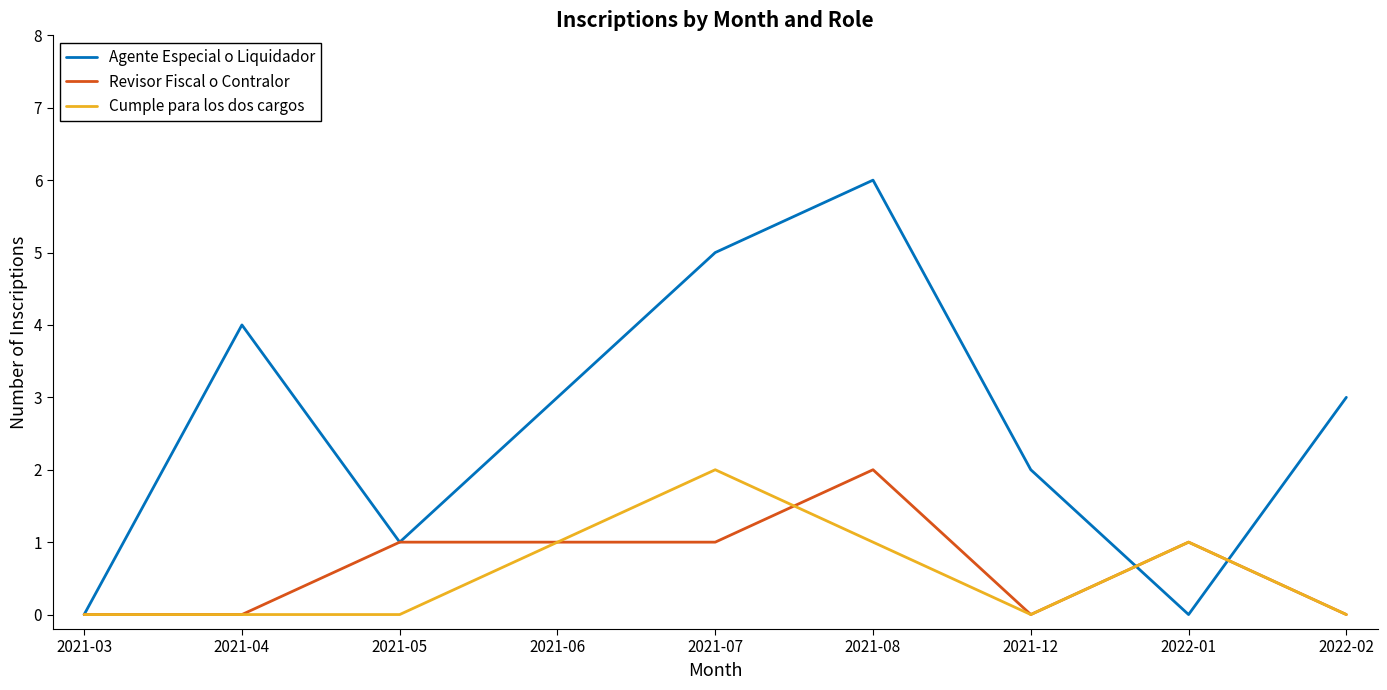

Which series has the widest spread of values?

Agente Especial o Liquidador